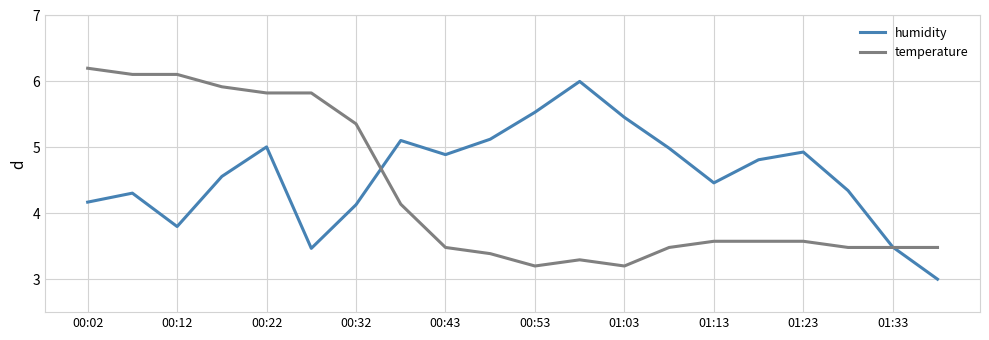

In humidity, how many points are lower than both neighbors (excluding endpoints)?

4